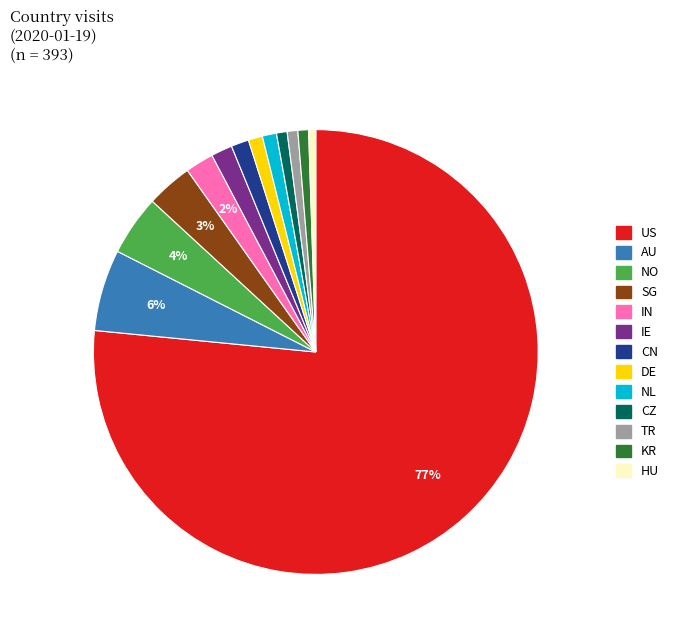

The AU slice represents 6% of the pie. True or false?

True